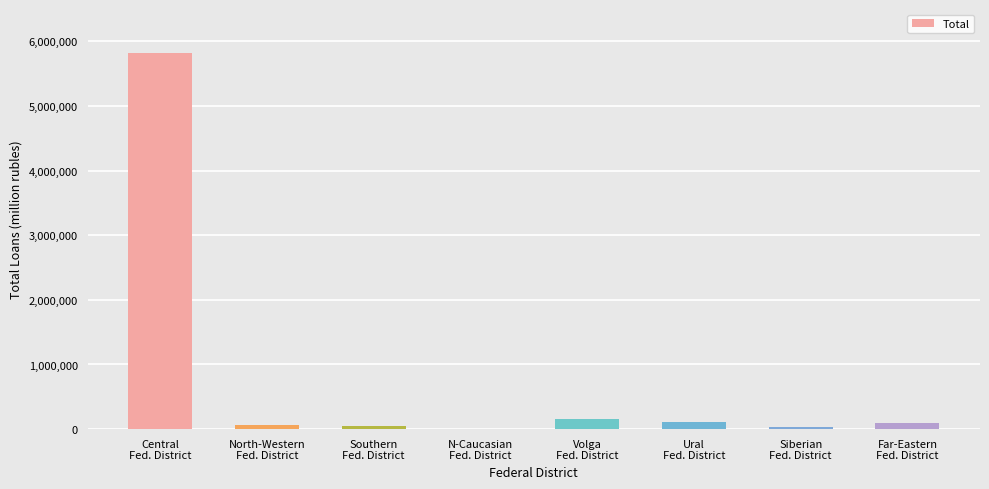

How many categories are shown in the chart?

8